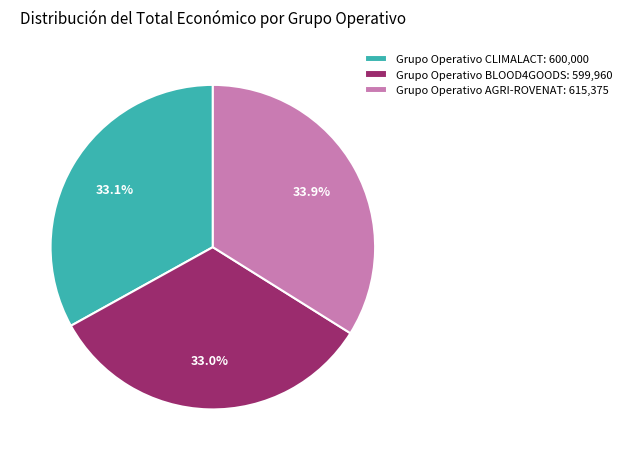

What percentage is NOT represented by Grupo Operativo BLOOD4GOODS: 599,960?

67.0%